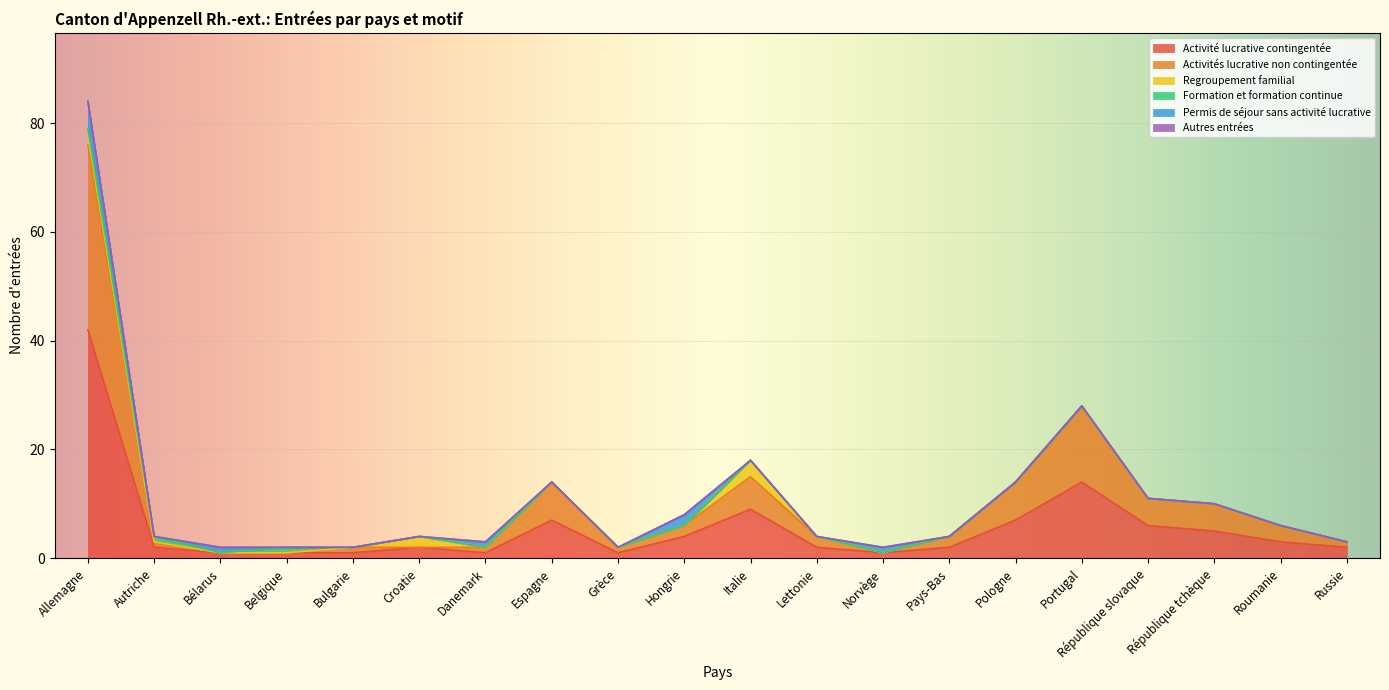

What is the difference between the maximum and second lowest values in the Activité lucrative contingentée series?

41